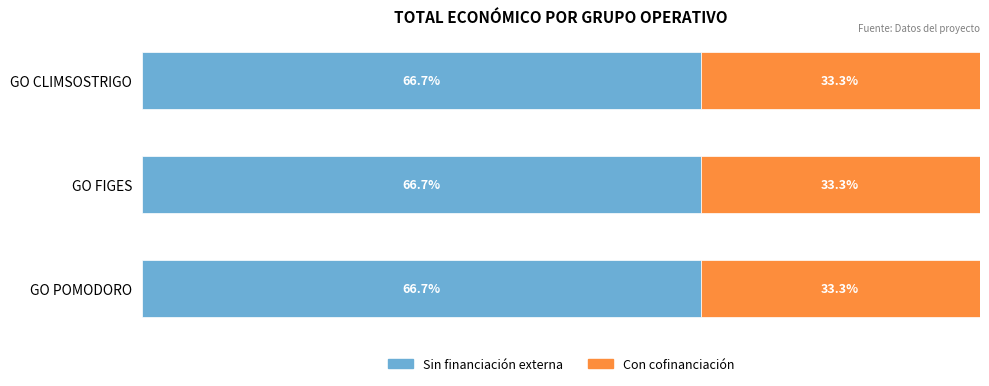

What are all the series names shown in the legend?

Sin financiación externa, Con cofinanciación